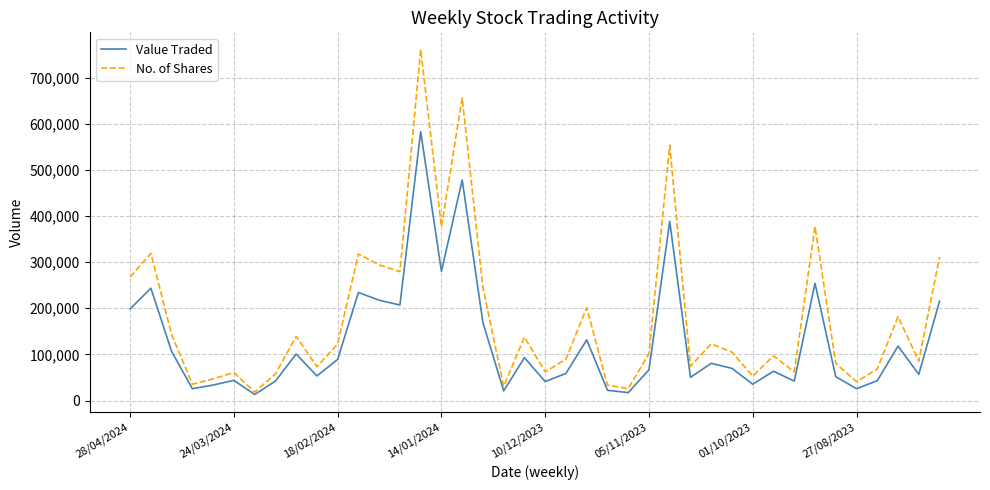

List the series in order of their peak value, highest first.

No. of Shares, Value Traded